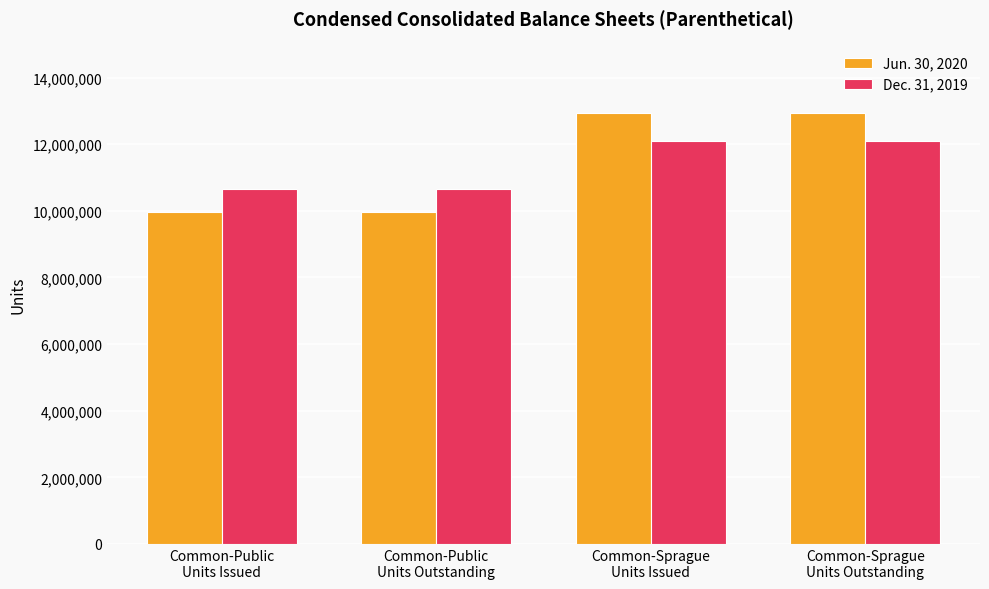

How many distinct data groups are displayed?

2